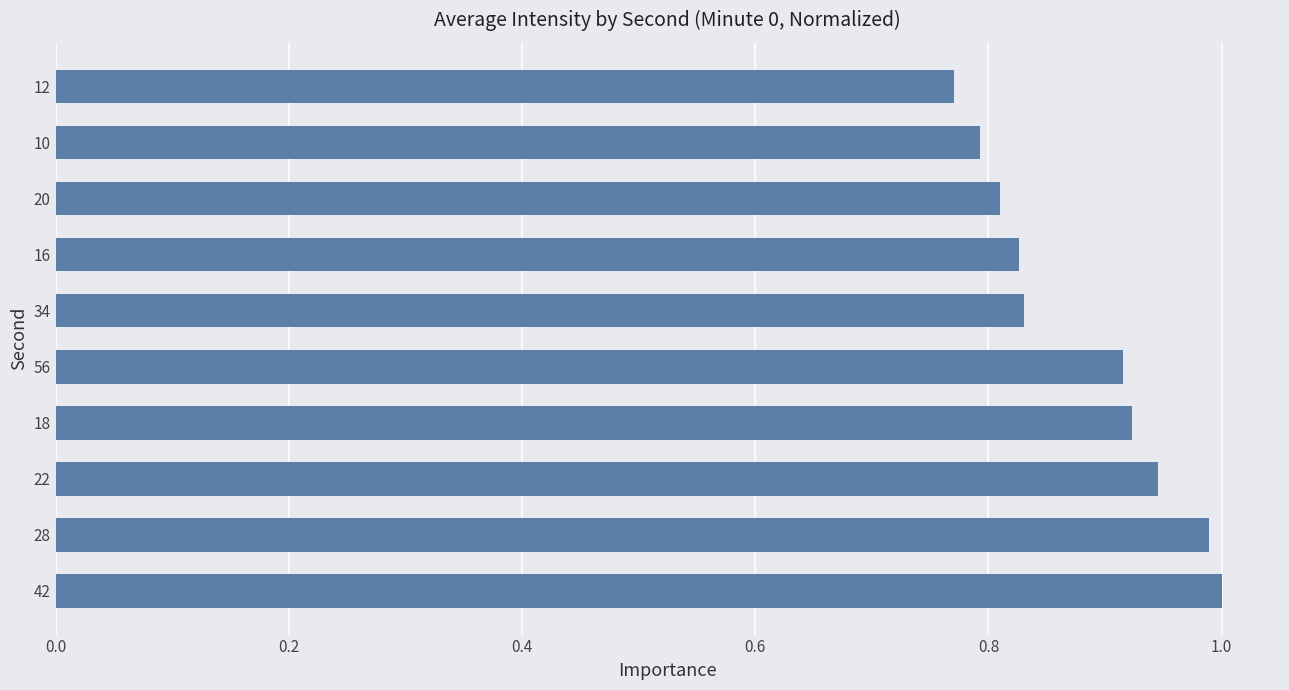

Is it true that the value at 20 is 0.4?

False